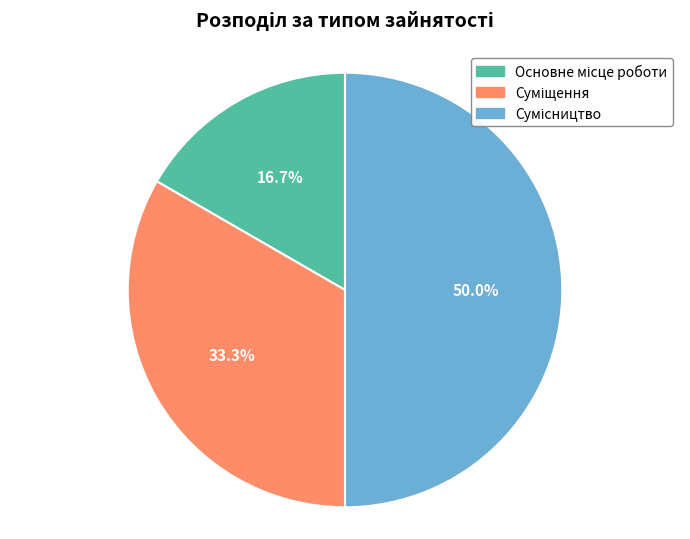

How many segments does this pie chart have?

3